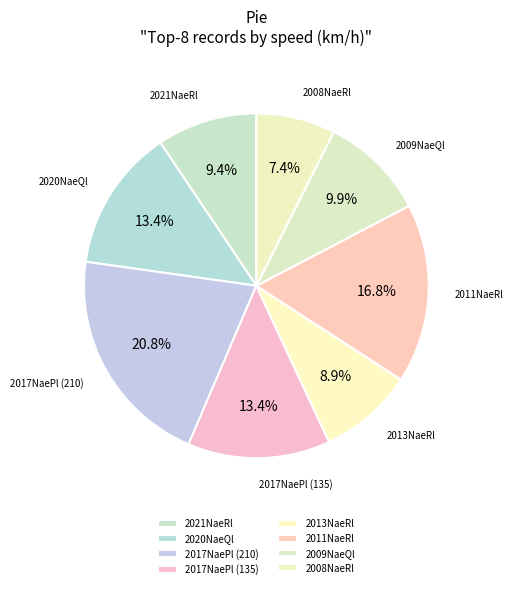

How many segments does this pie chart have?

8